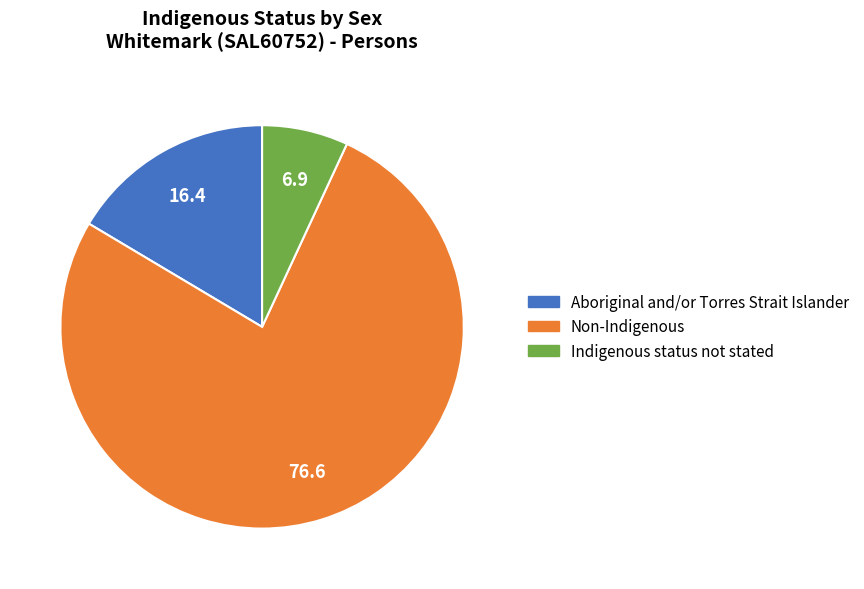

What is the ratio of the value at Indigenous status not stated to the value at Aboriginal and/or Torres Strait Islander?

0.4